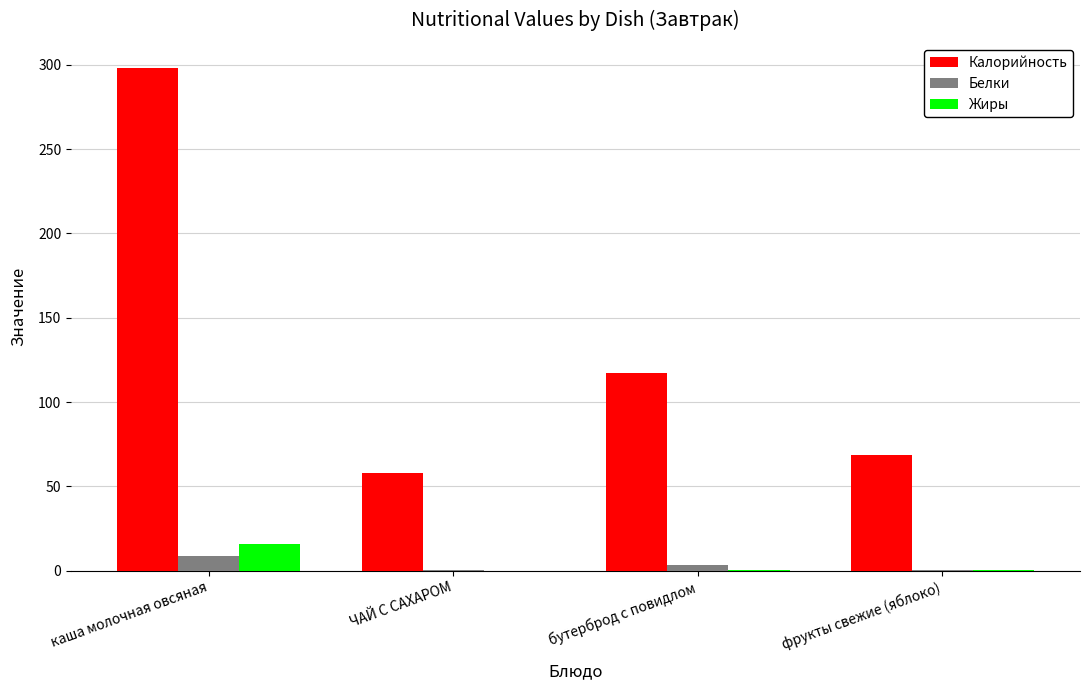

At which label does Жиры reach its peak?

каша молочная овсяная